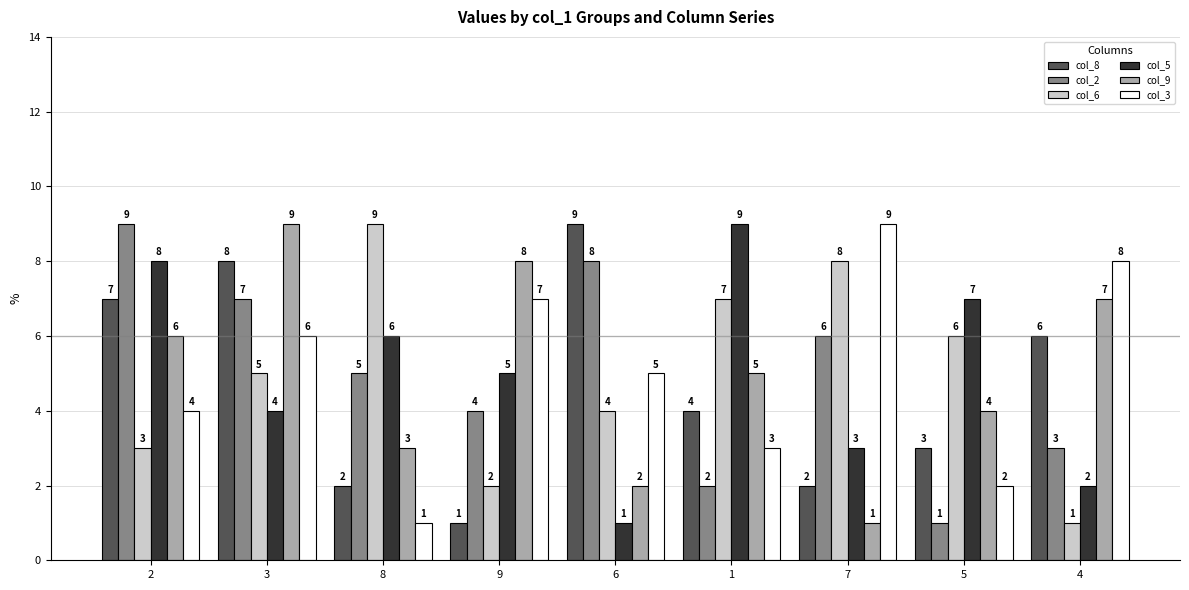

At which label is col_8 closest to 5?

1